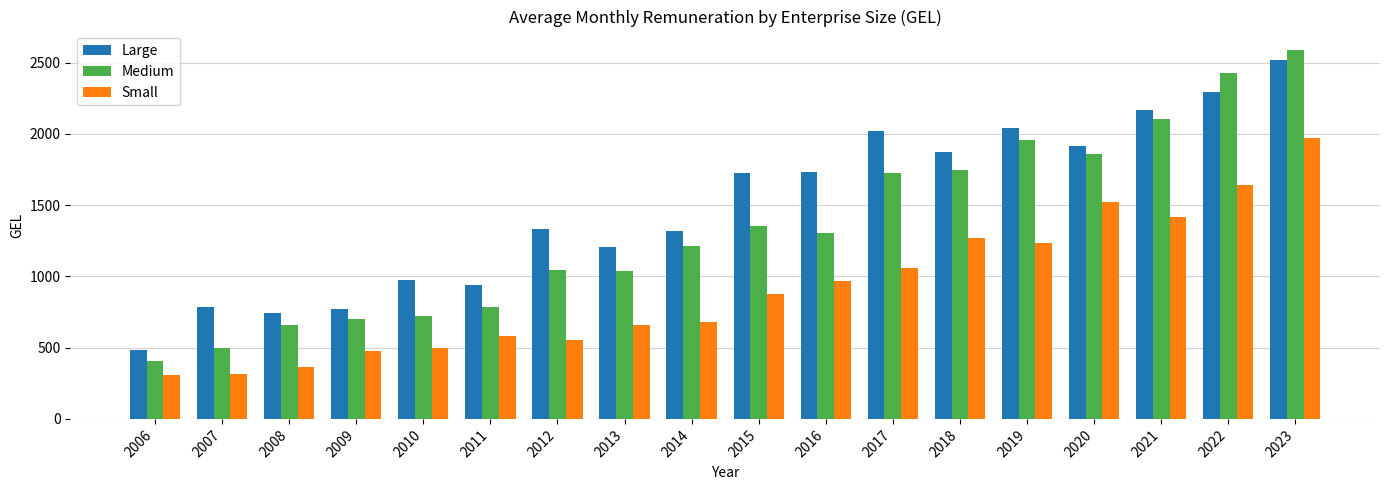

Between 2009 and 2015, which series saw the biggest shift?

Large